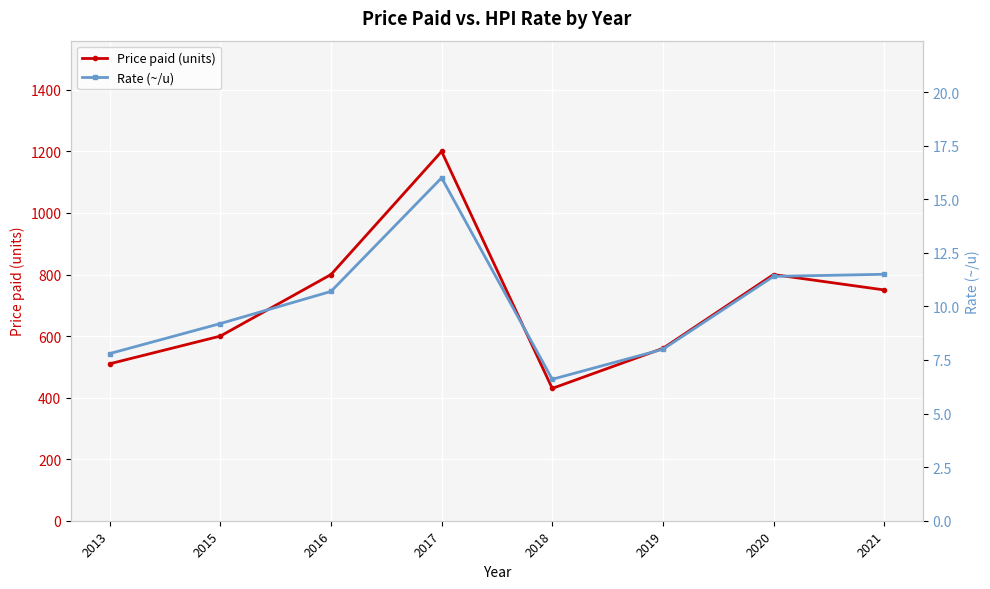

Which label corresponds to the largest value in the chart?

2017